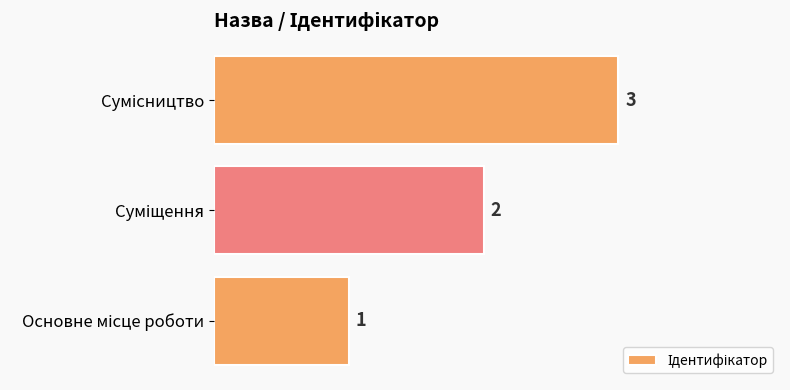

How many values are between 1 and 3?

3